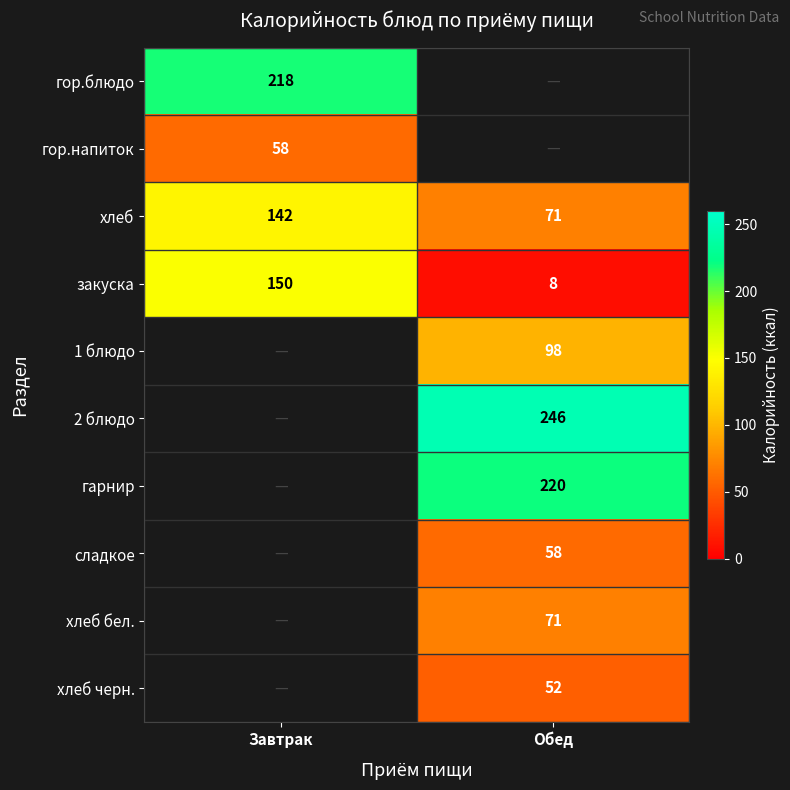

What is the approximate value of закуска at Обед, to the nearest 5?

10